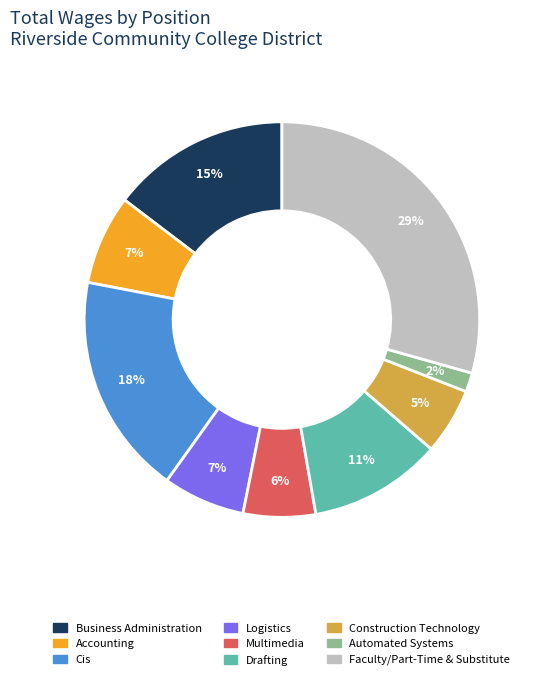

To the nearest percent, what percentage of the pie is Business Administration?

15%